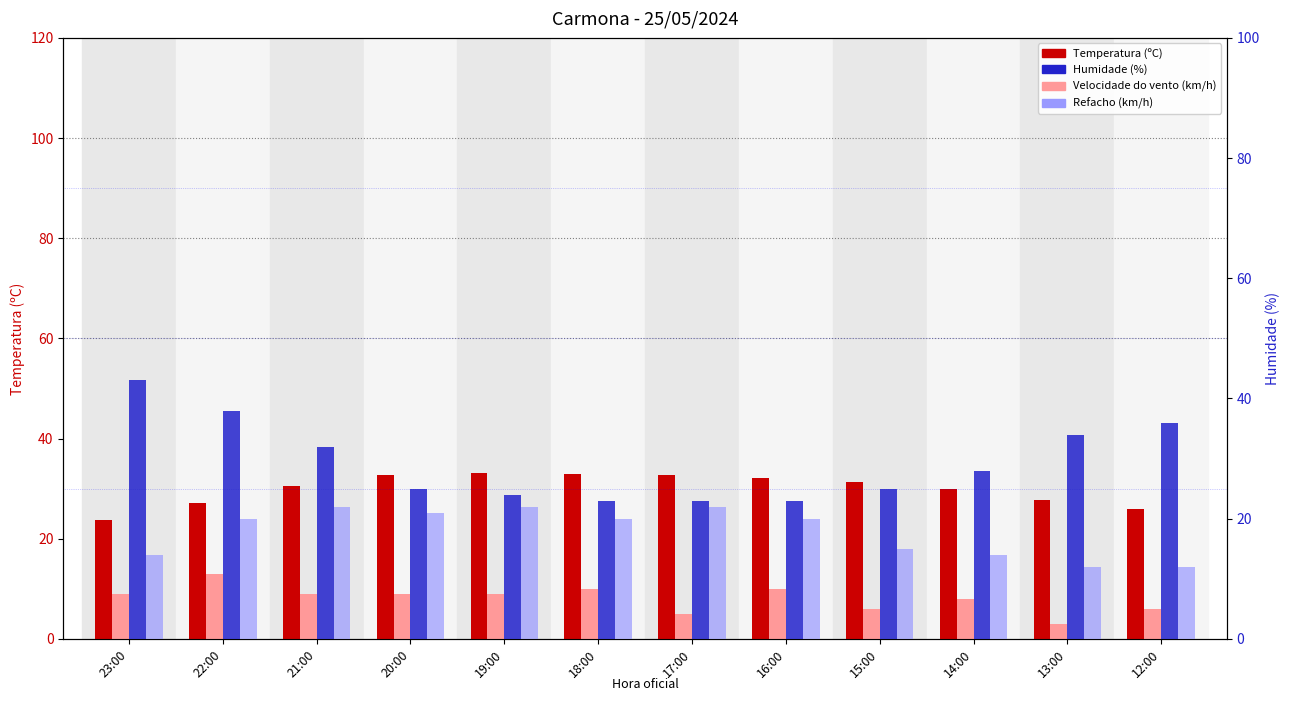

What is the label of the 4th bar from the right?

15:00